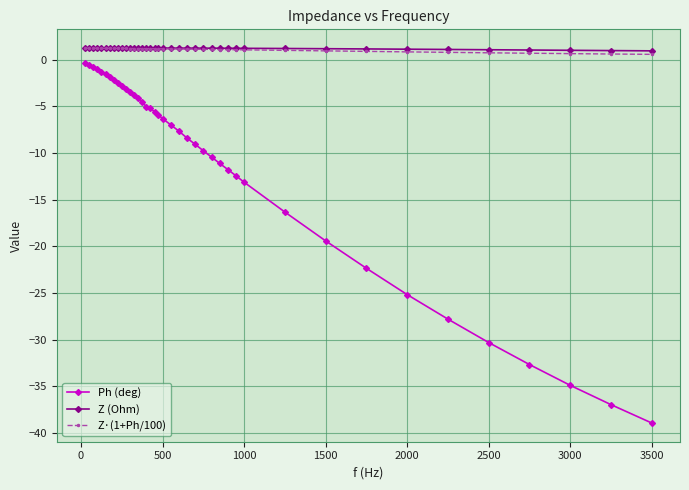

What is the value of the Ph (deg) point at the 30th from the left?

-13.1